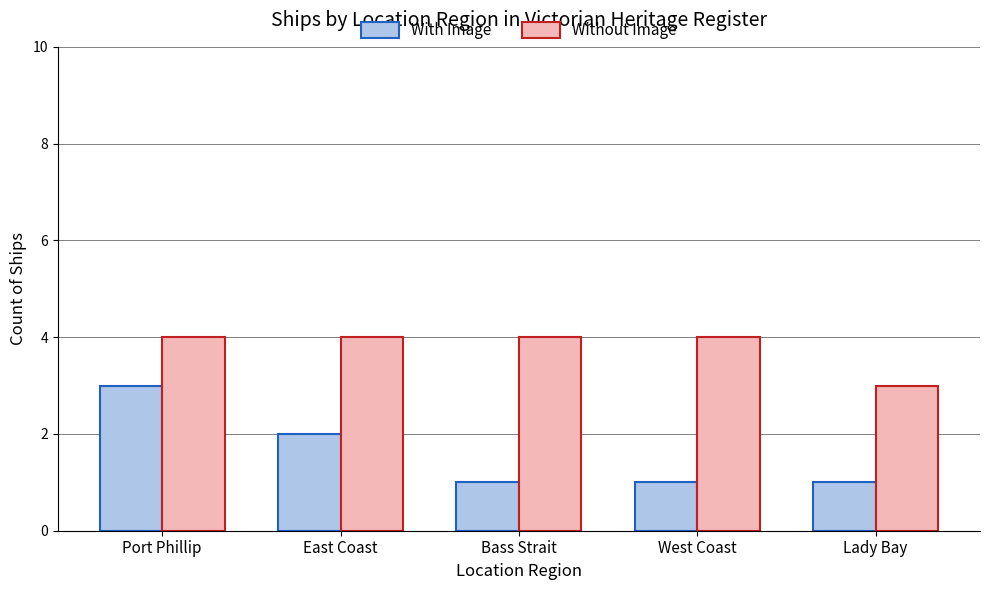

Reading right to left, extract all data points from this chart.

With Image: Lady Bay=1	West Coast=1	Bass Strait=1	East Coast=2	Port Phillip=3
Without Image: Lady Bay=3	West Coast=4	Bass Strait=4	East Coast=4	Port Phillip=4